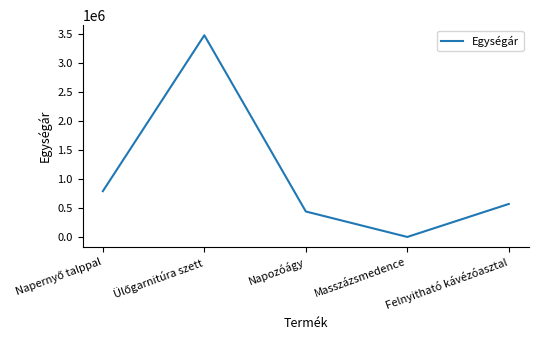

What is the change in value from Masszázsmedence to Felnyitható kávézóasztal?

+569000